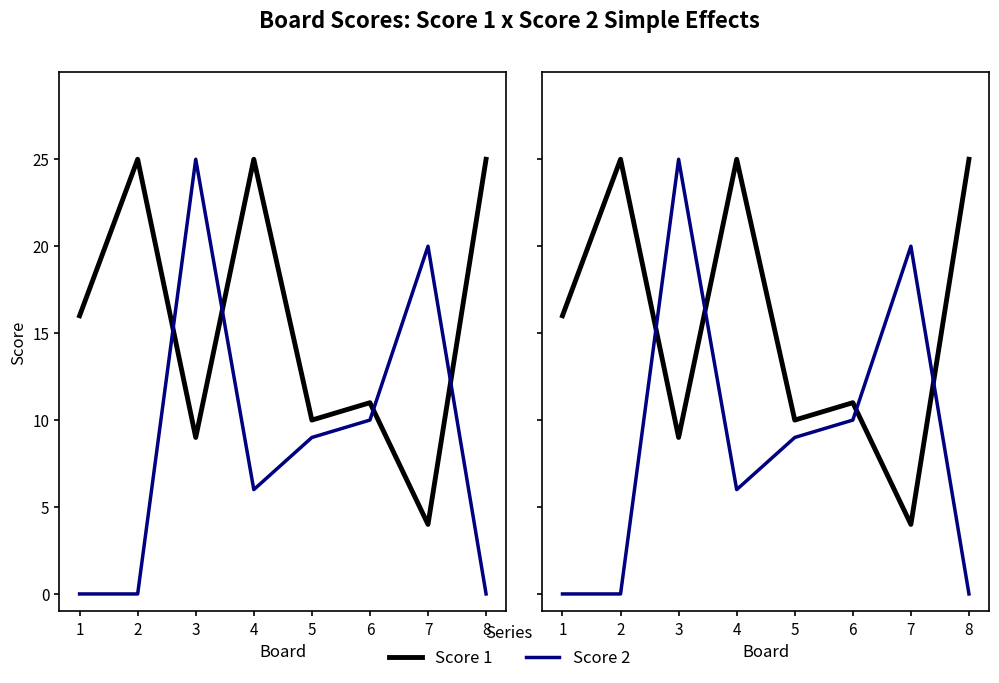

List the series in order of their overall mean, highest first.

Score 1, Score 2